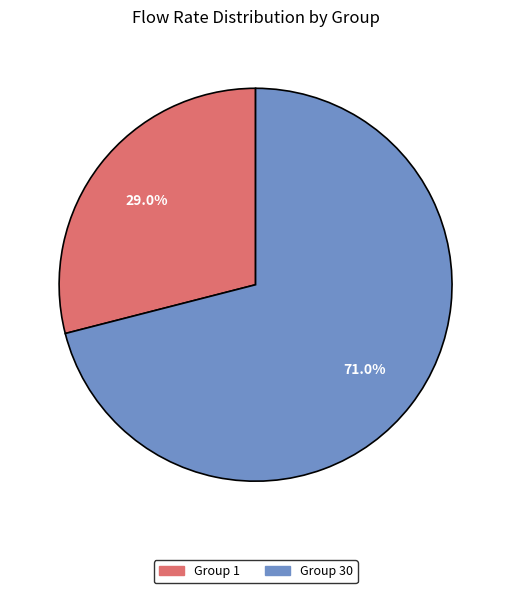

To the nearest percent, what is the average slice percentage?

50%